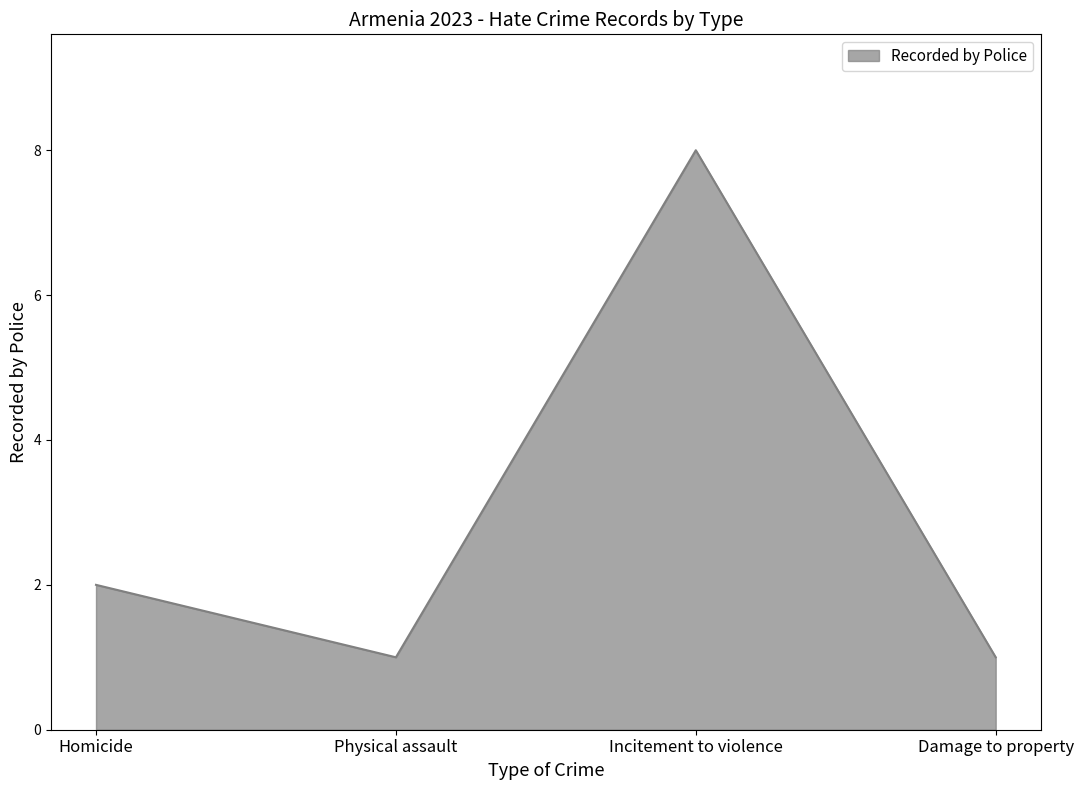

The value at Physical assault is 1. True or false?

True